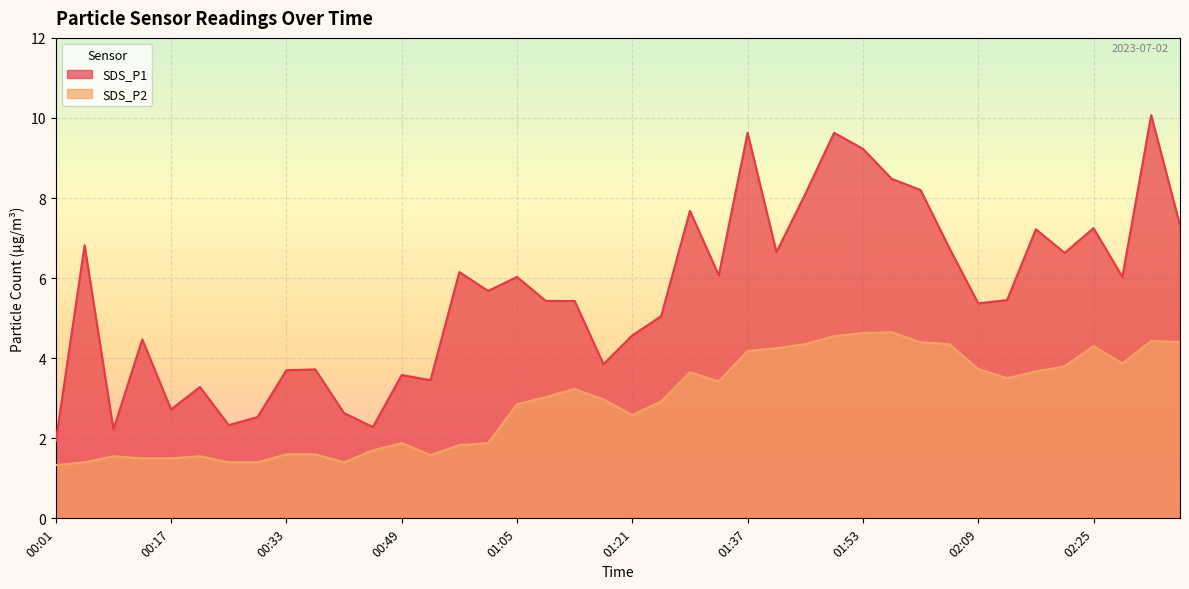

Which series has the largest total across all categories?

SDS_P1